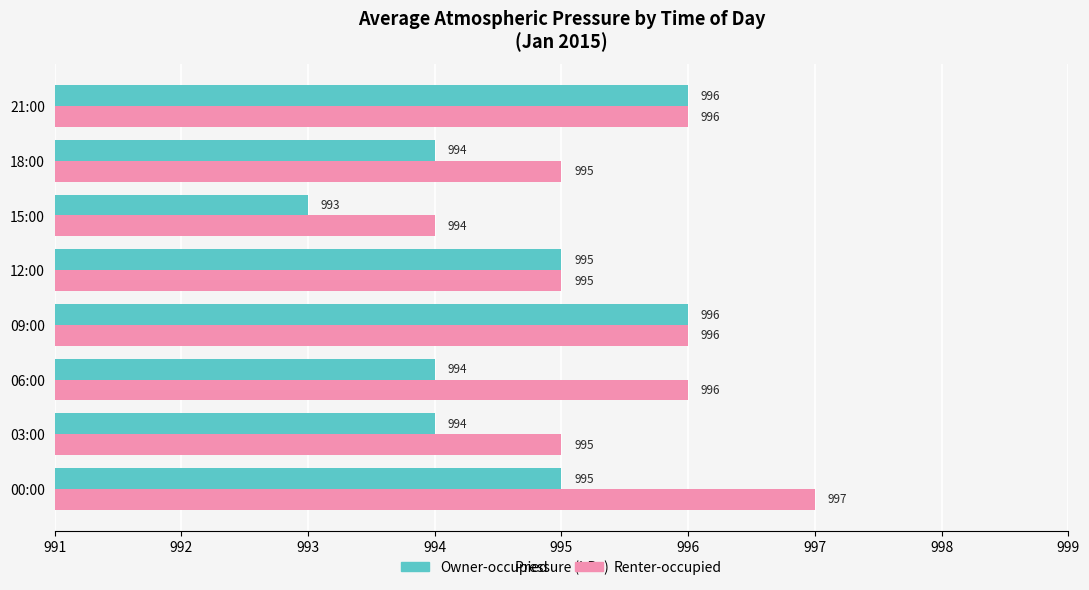

What are all the series names shown in the legend?

Owner-occupied, Renter-occupied